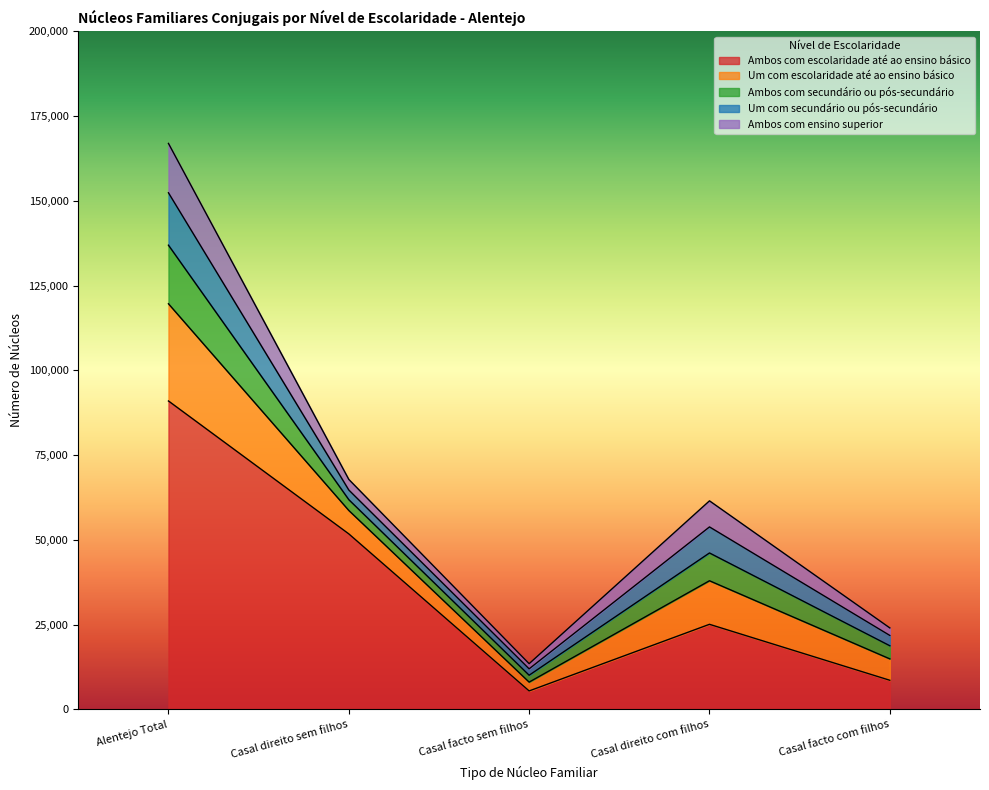

True or false: Ambos com secundário ou pós-secundário and Ambos com escolaridade até ao ensino básico cross at least once.

False